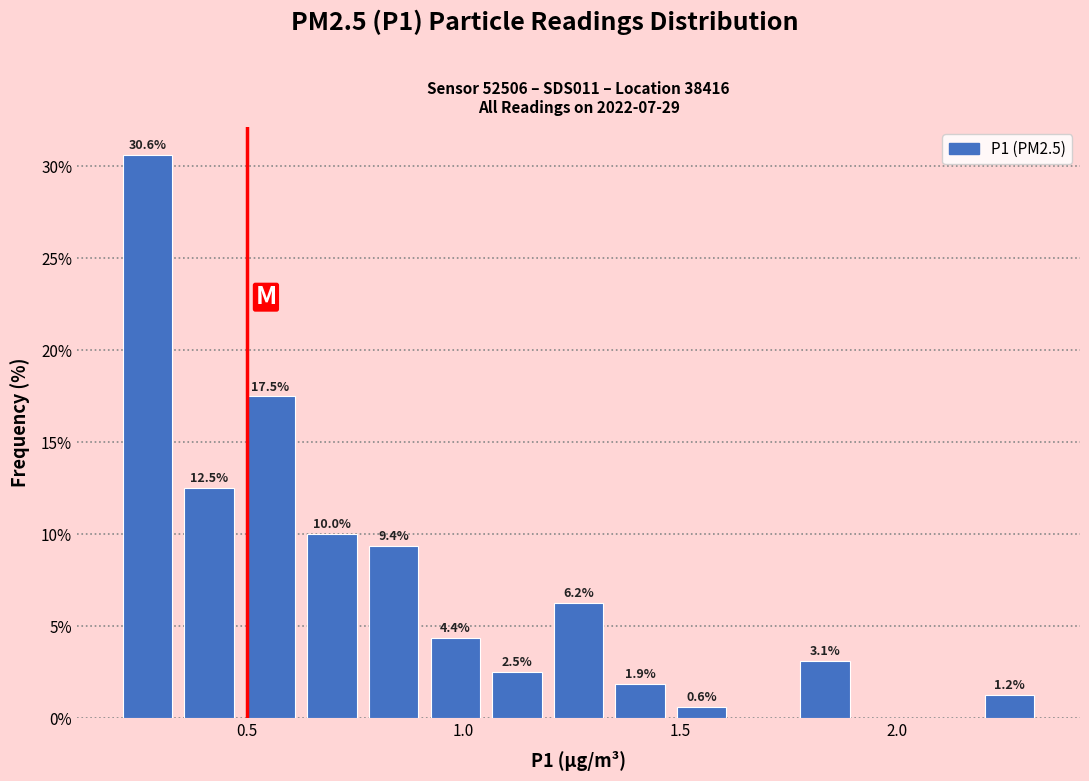

Around what value on the x-axis is the tallest bar? Give the approximate position of its centre, as read against the axis.

0.25